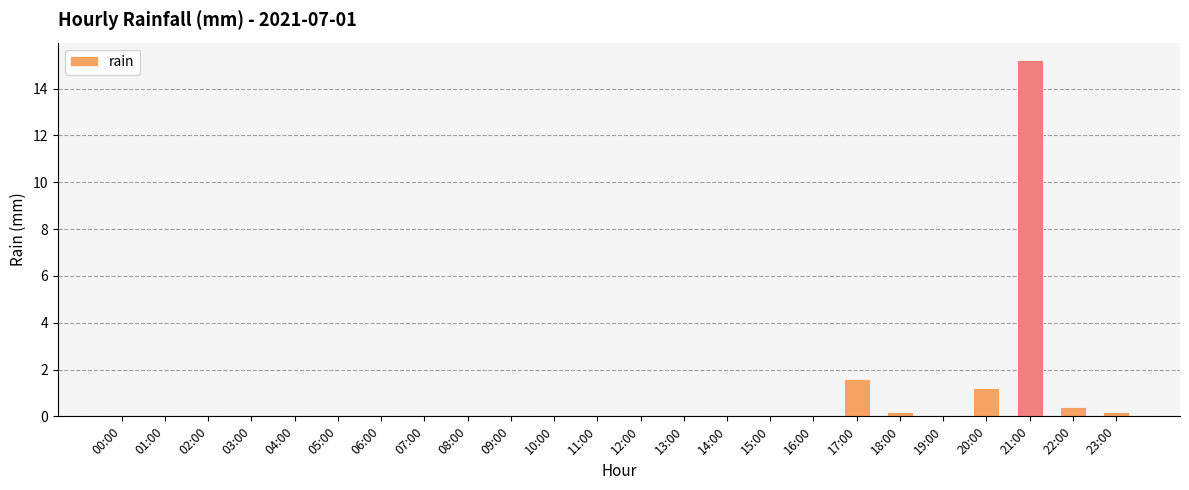

Which label corresponds to the largest value in the chart?

21:00